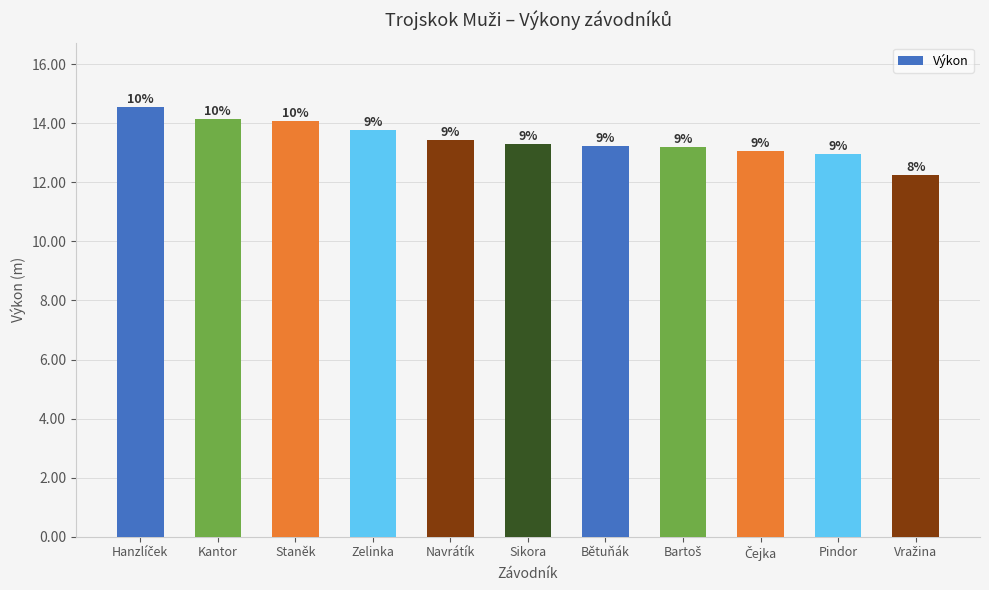

What is the difference between the values at Vražina and Staněk?

1.8